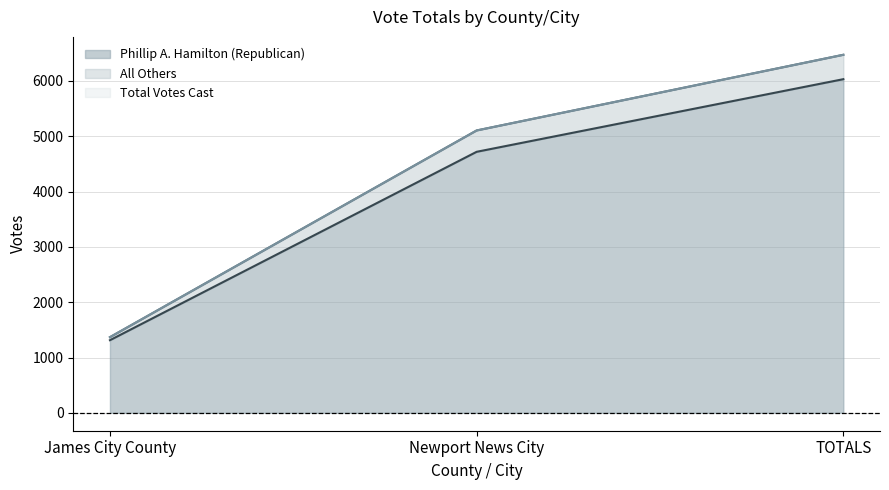

At which label is Phillip A. Hamilton (Republican) closest to 3672?

Newport News City